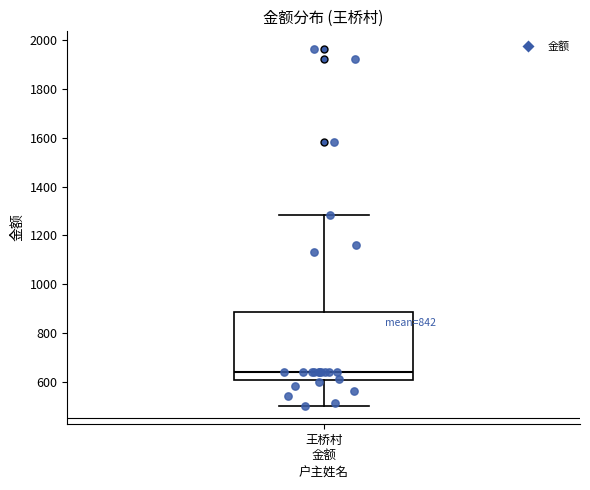

Read this box plot against the y-axis: the position of the median line, the range covered by the box, and the ends of both whiskers. The values are not printed on the chart, so give them approximately, as read against the axis.

median 640, box 600 to 880, whiskers 500 to 1280